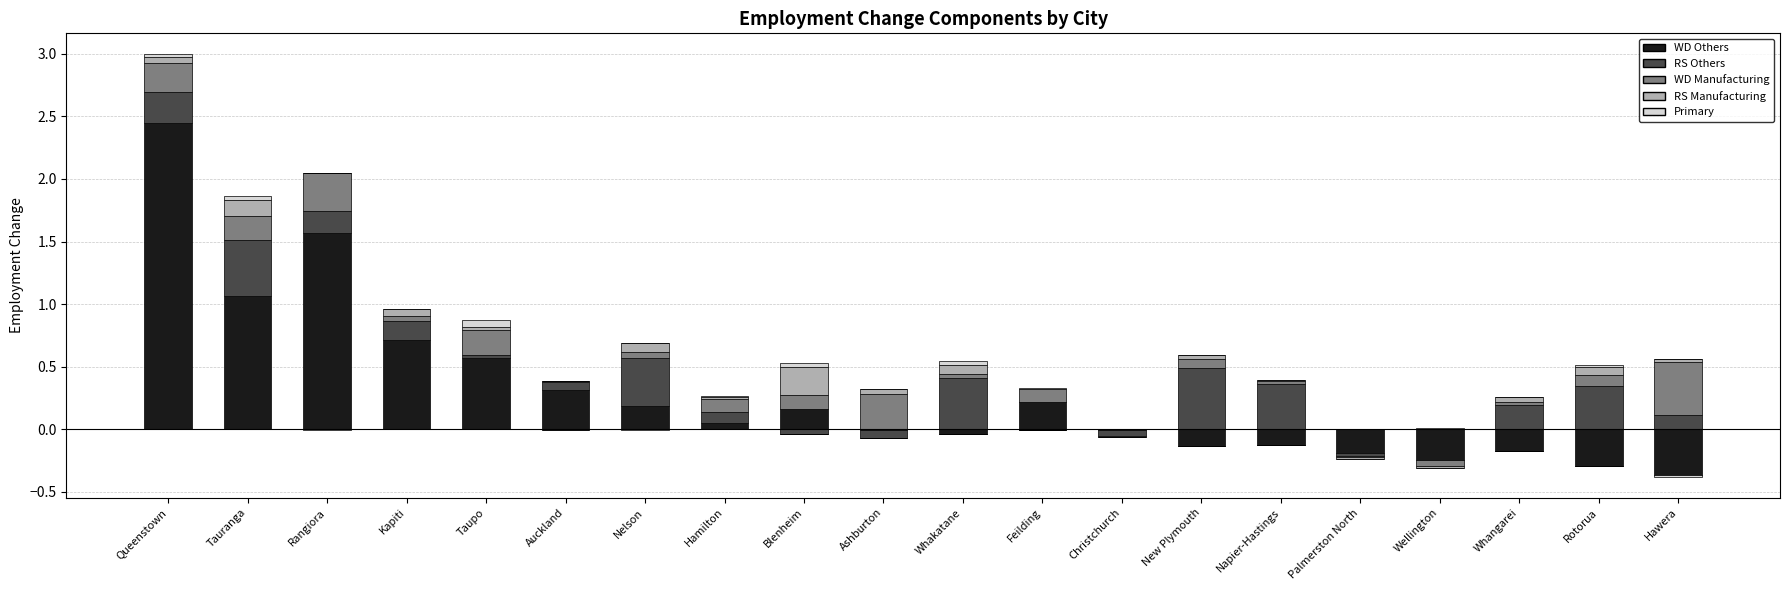

How many bars are there in each group?

5